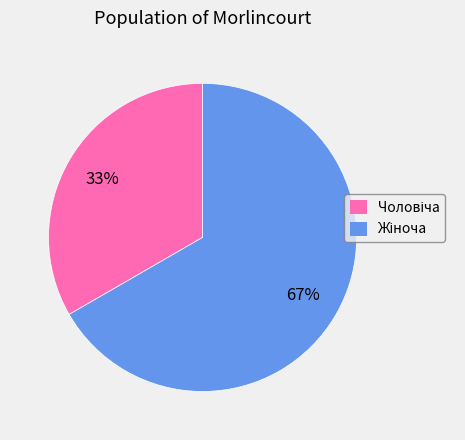

To the nearest percent, what is the average slice percentage?

50%